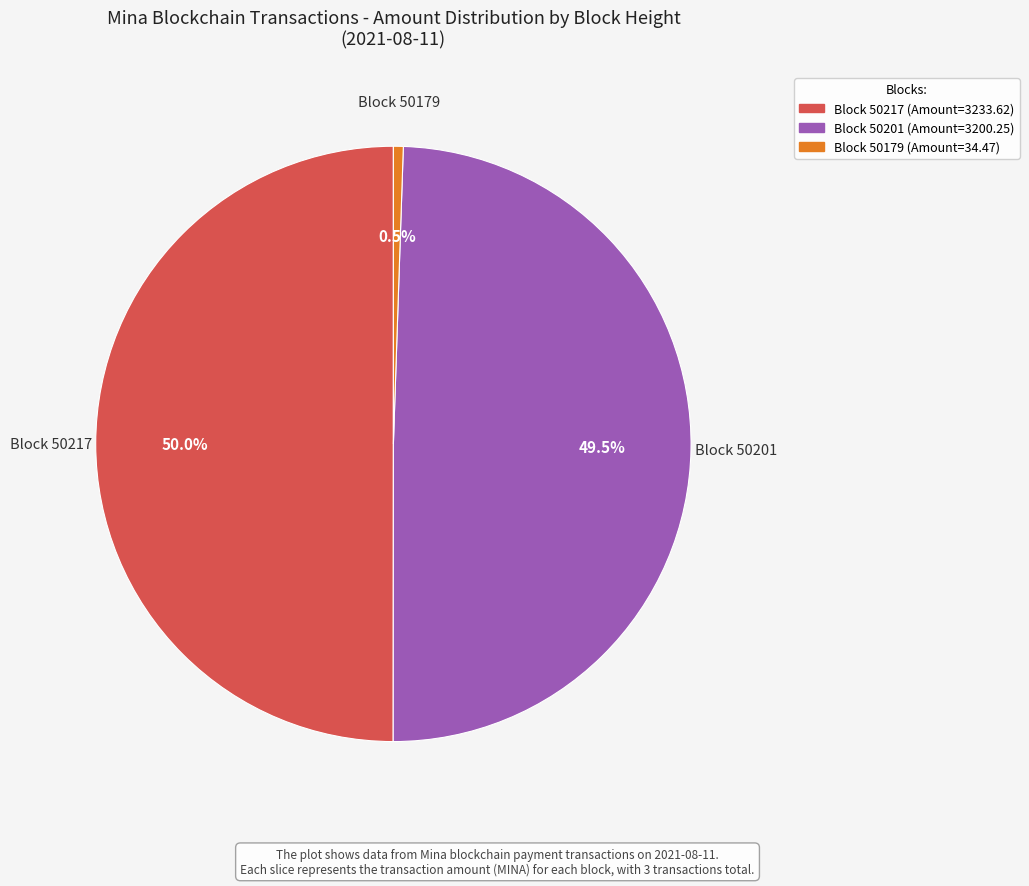

What is the total percentage of Block 50179 (Amount=34.47) and Block 50217 (Amount=3233.62)?

50.5%